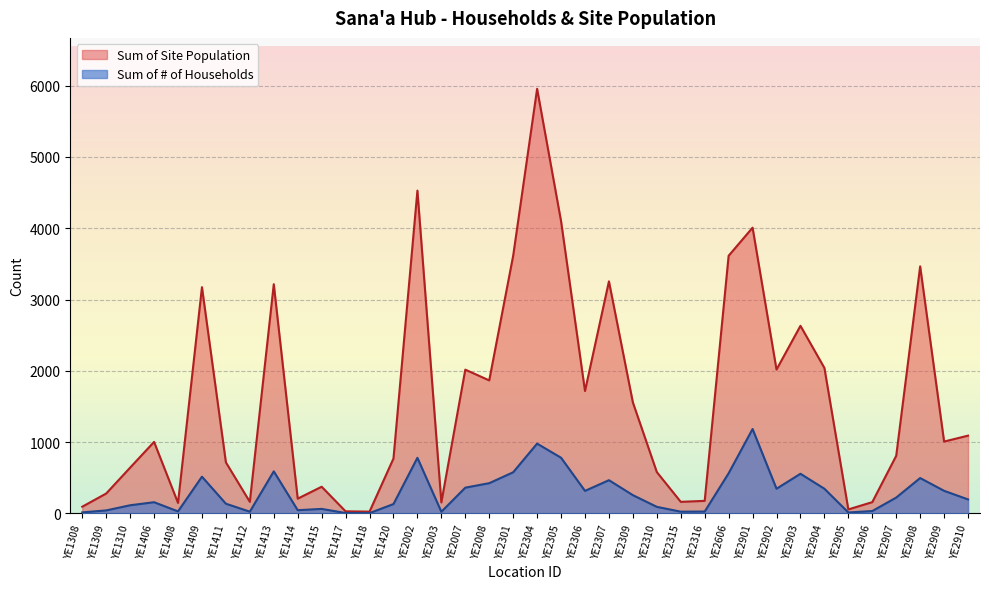

Count the number of data series in this chart.

2